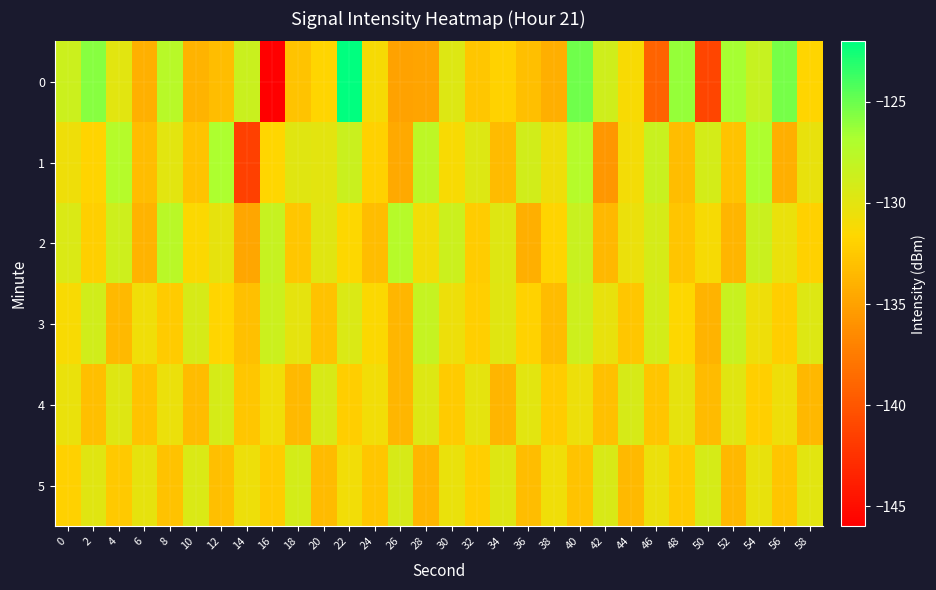

Which series changed the most between 8 and 14?

1